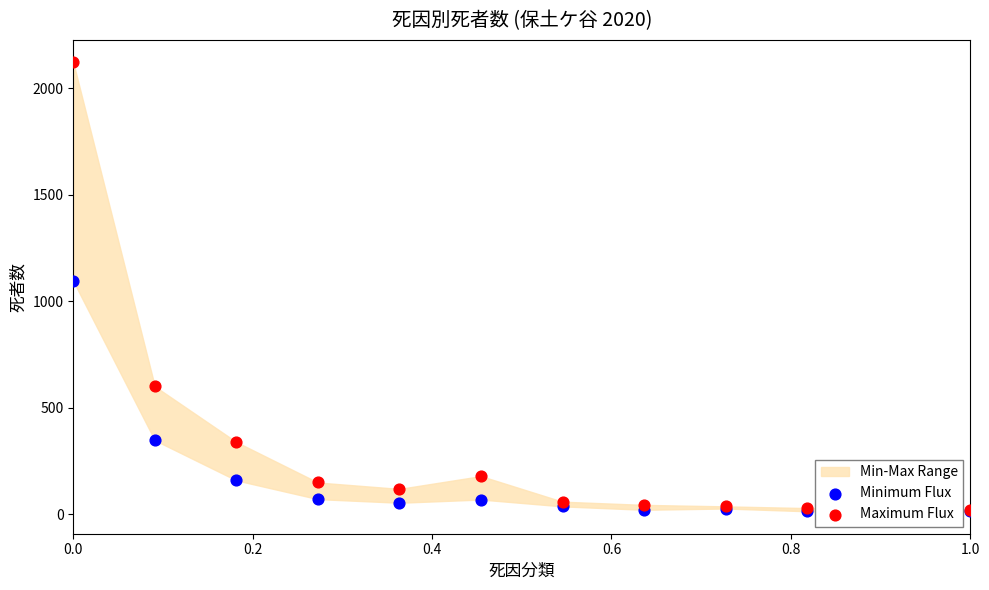

Which series reaches the maximum Y coordinate?

Maximum Flux